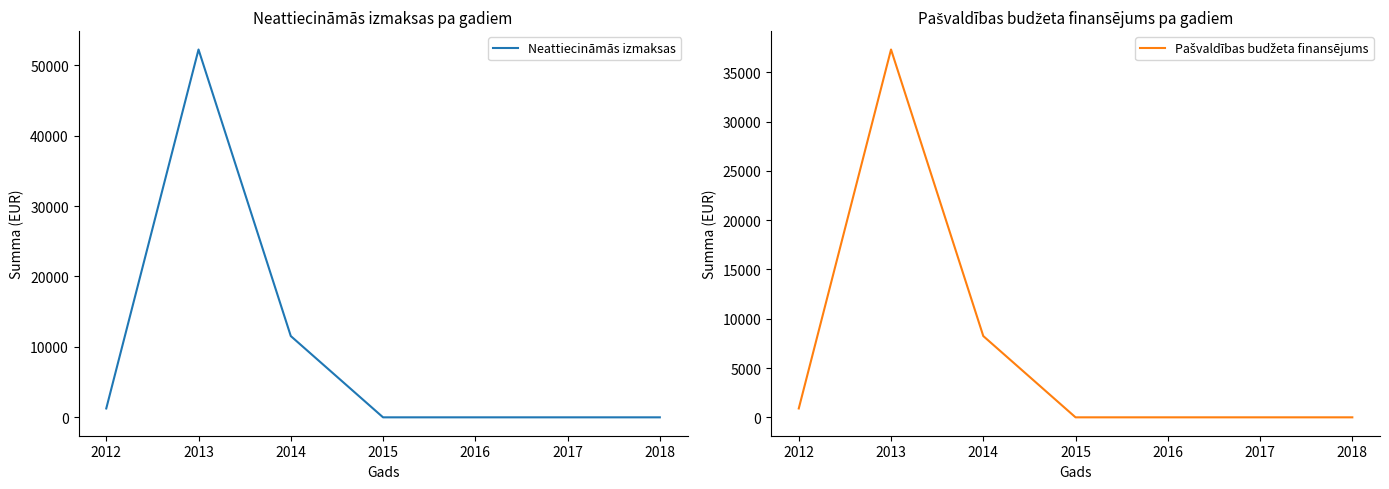

True or false: Neattiecināmās izmaksas and Pašvaldības budžeta finansējums cross at least once.

False